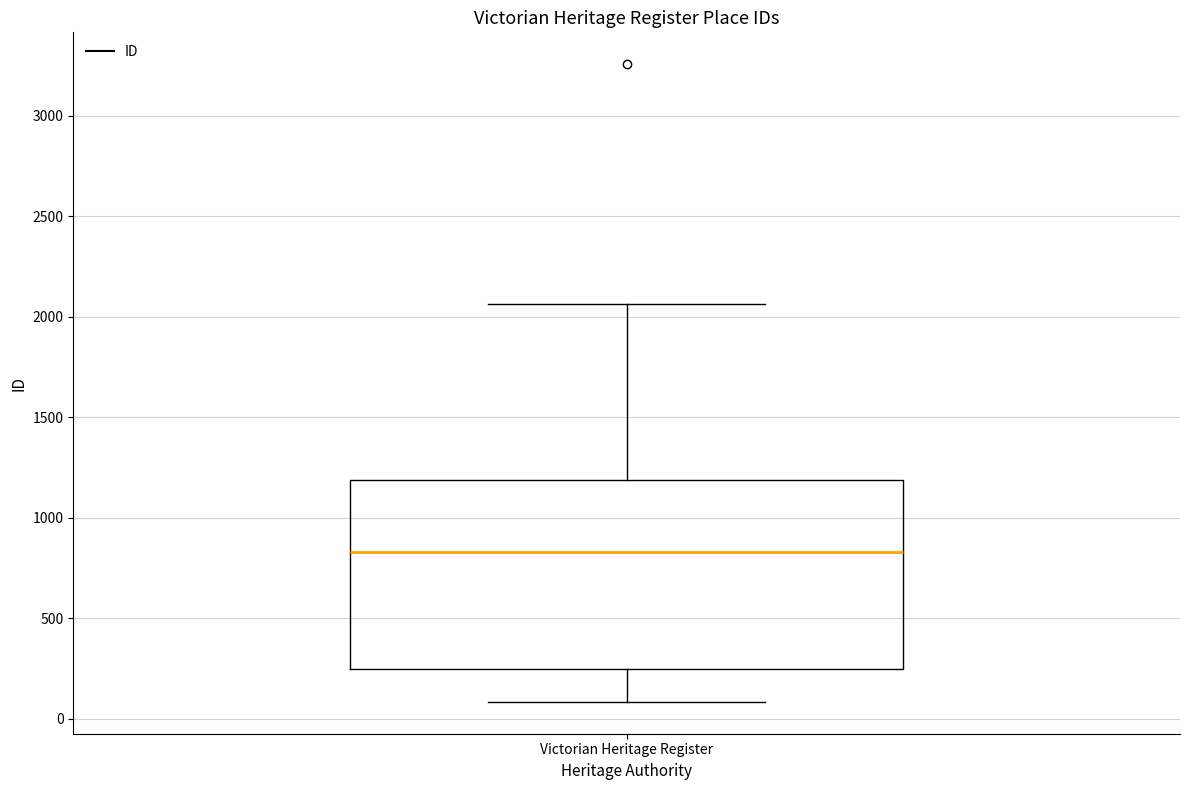

Where is the upper edge of the box for Victorian Heritage Register on the y-axis? The values are not printed on the chart, so give them approximately, as read against the axis.

1200